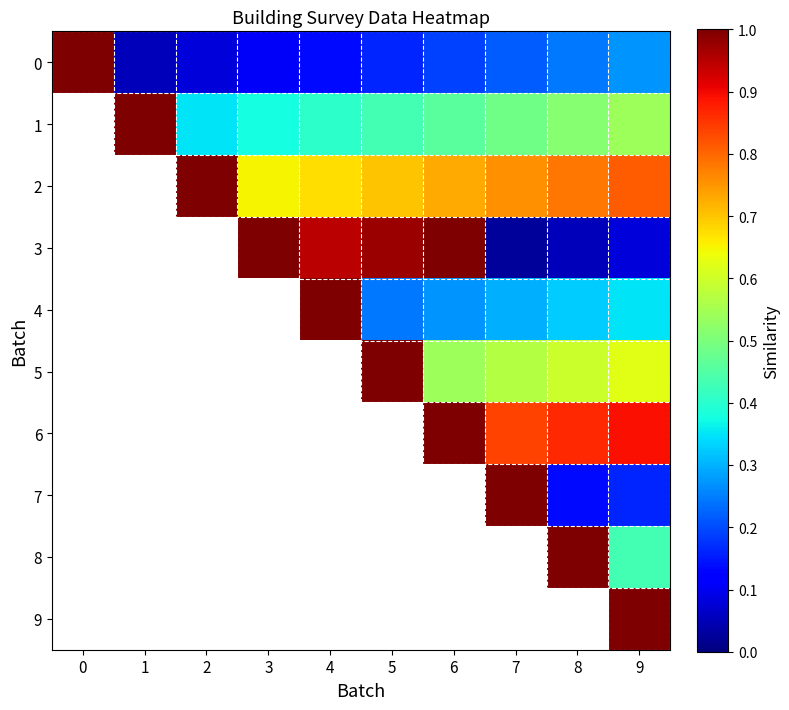

How many data points does each series have?

10